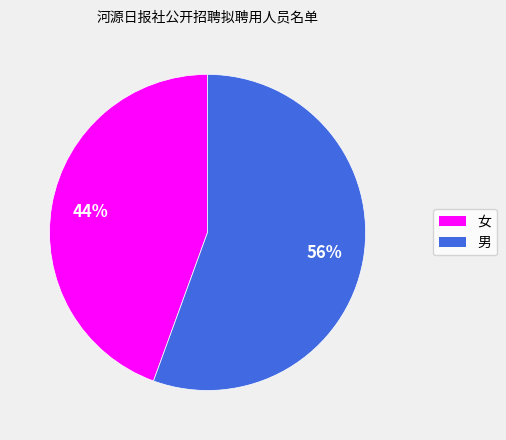

What is the smallest slice in the pie chart?

女